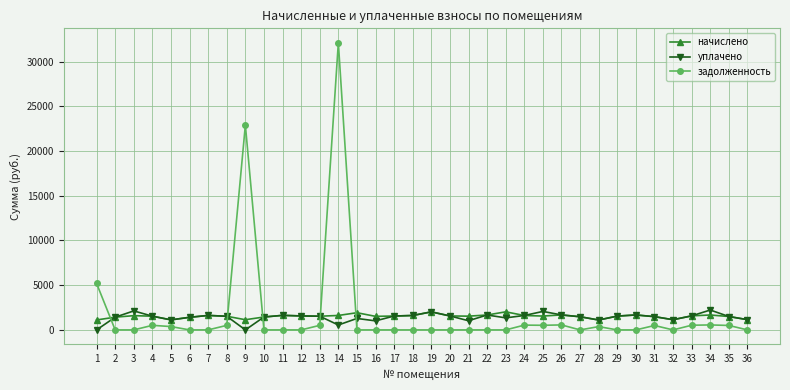

What is the difference between the highest and lowest values at 19?

2016.8